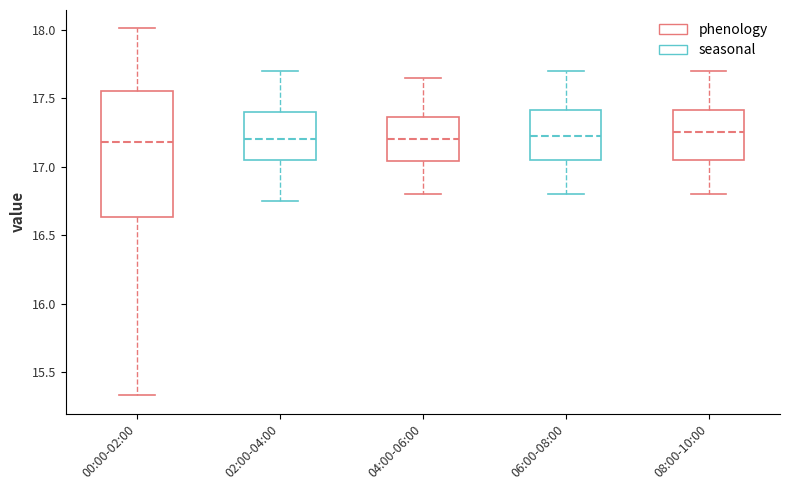

Which box is the tallest, from its lower edge to its upper edge?

00:00-02:00